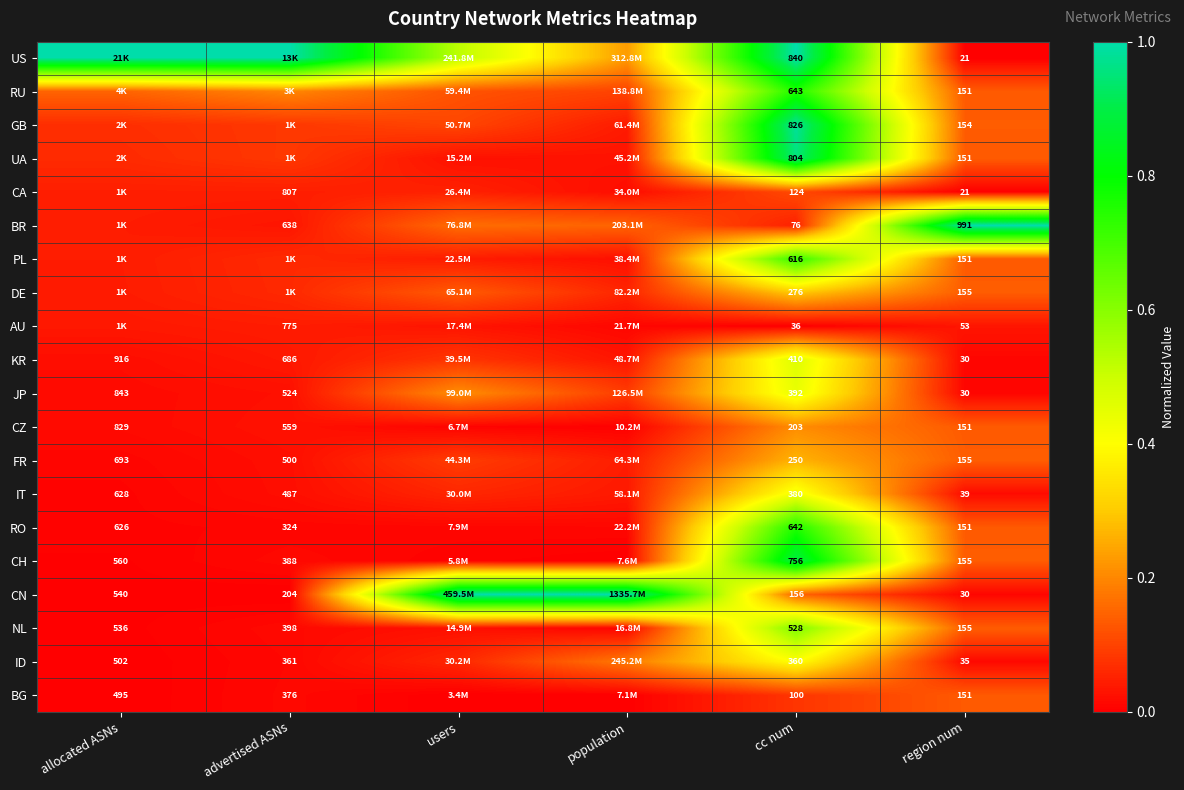

Between cc num and region num, which series saw the biggest shift?

BR